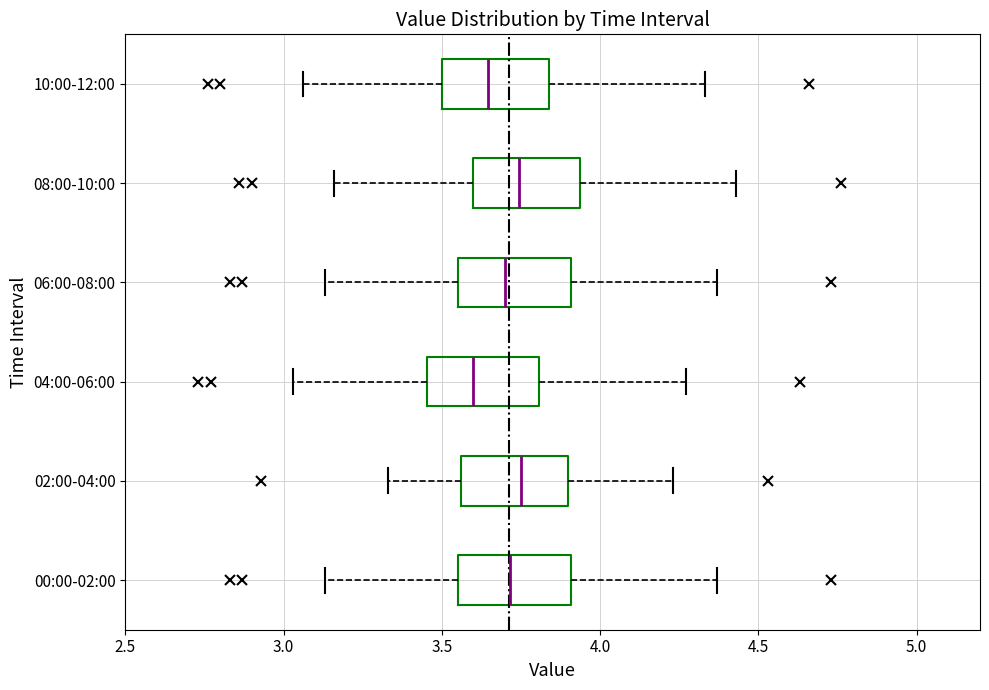

Where does the right whisker of the box for 06:00-08:00 end on the x-axis? The values are not printed on the chart, so give them approximately, as read against the axis.

4.35